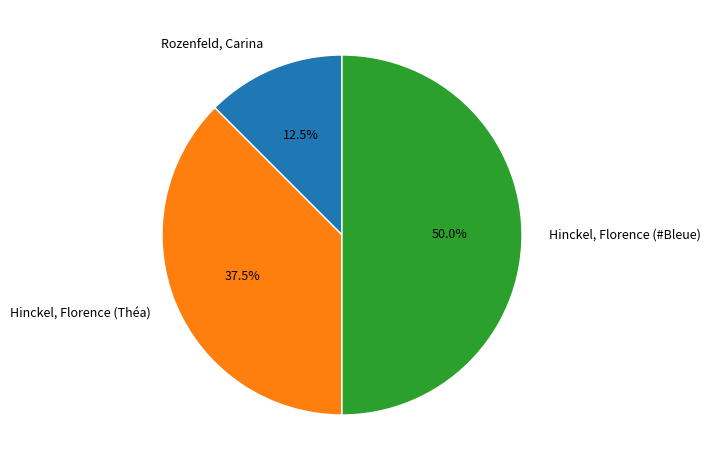

Which has a higher value, Hinckel, Florence (#Bleue) or Hinckel, Florence (Théa)?

Hinckel, Florence (#Bleue)